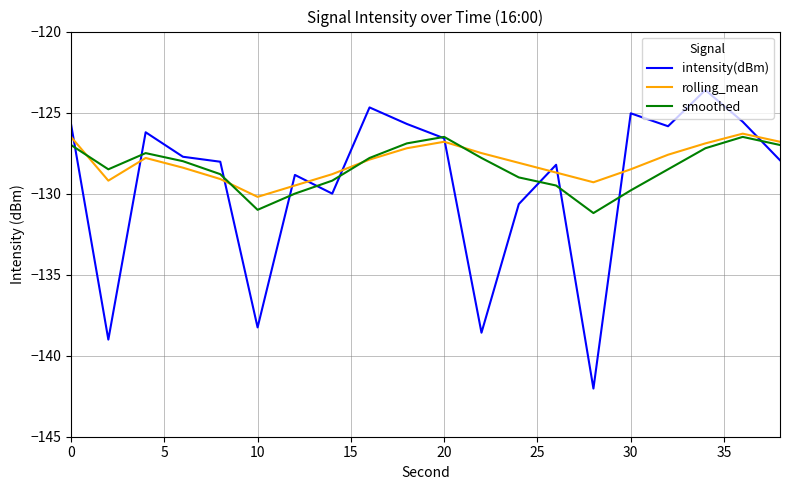

List the series in order of their peak value, lowest first.

smoothed, rolling_mean, intensity(dBm)